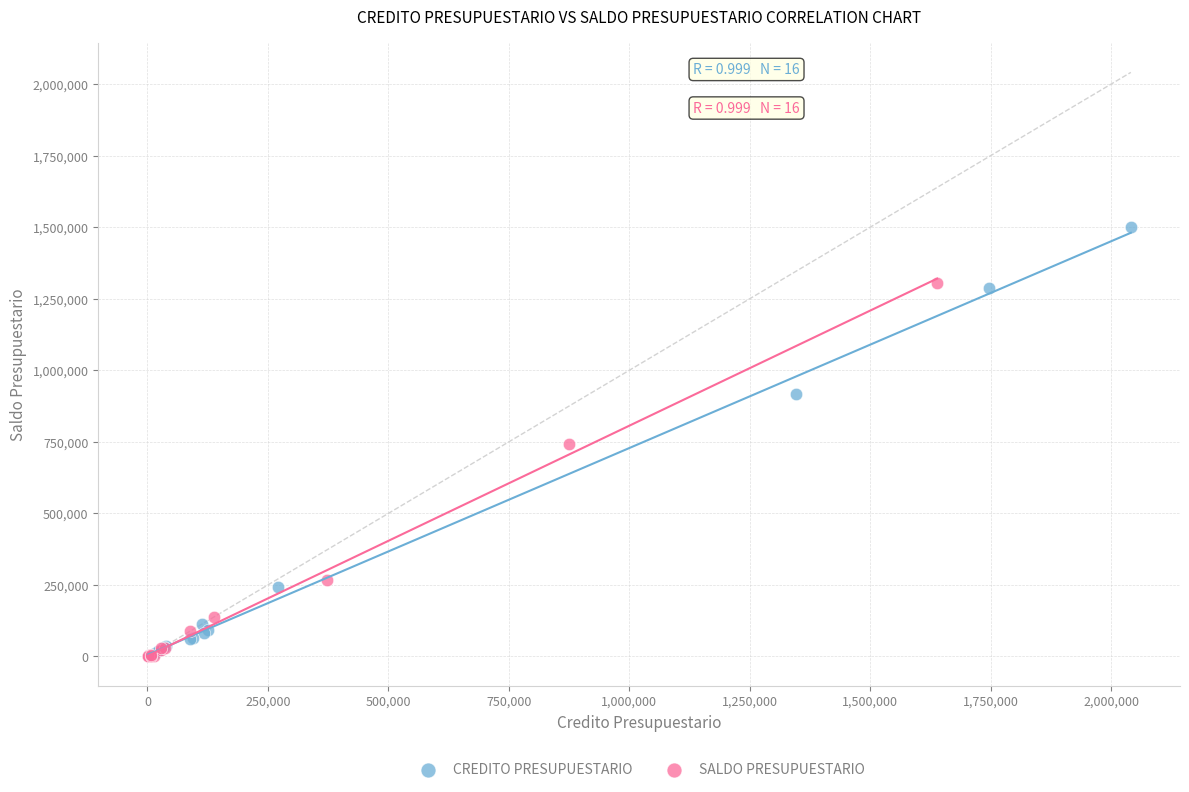

Which series has the largest Y range (max minus min)?

CREDITO PRESUPUESTARIO